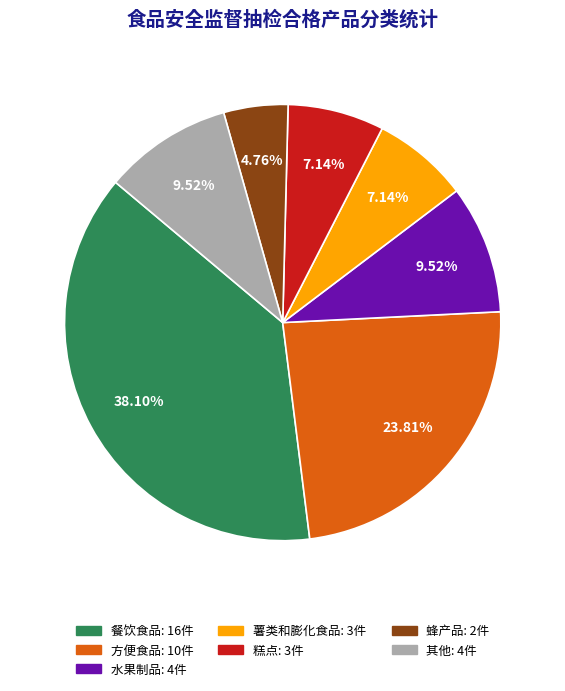

Do 蜂产品: 2件 and 餐饮食品: 16件 together represent more than half of the pie?

No